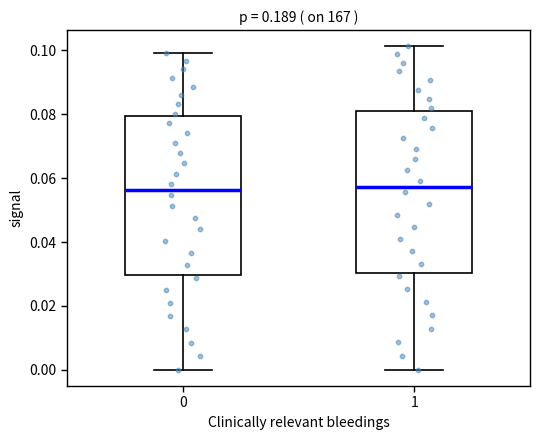

Reading left to right, read every box against the y-axis: the position of its median line, the range the box covers, and the ends of its whiskers. The values are not printed on the chart, so give them approximately, as read against the axis.

0: median 0.056, box 0.030 to 0.080, whiskers 0.000 to 0.100
1: median 0.058, box 0.030 to 0.082, whiskers 0.000 to 0.102